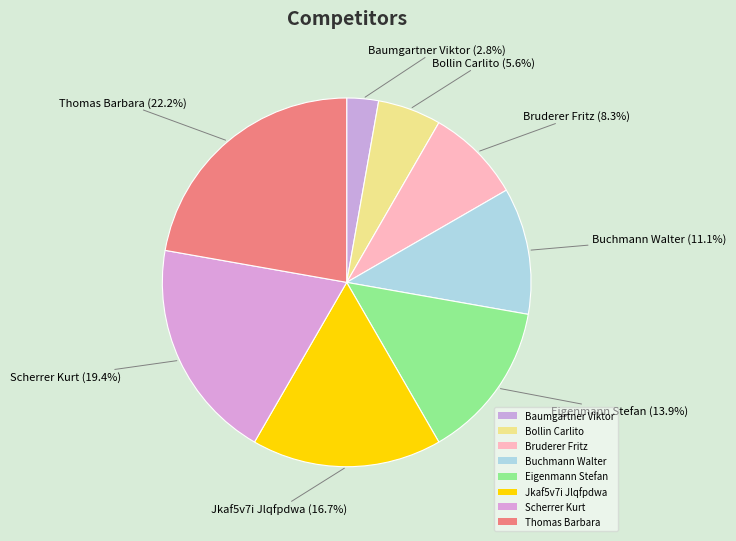

True or false: Baumgartner Viktor accounts for 1% of the total.

False